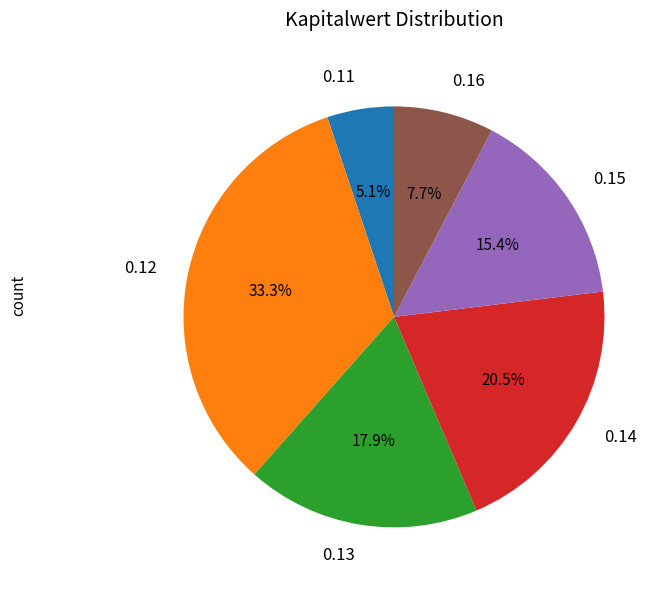

What is the smallest slice in the pie chart?

0.11